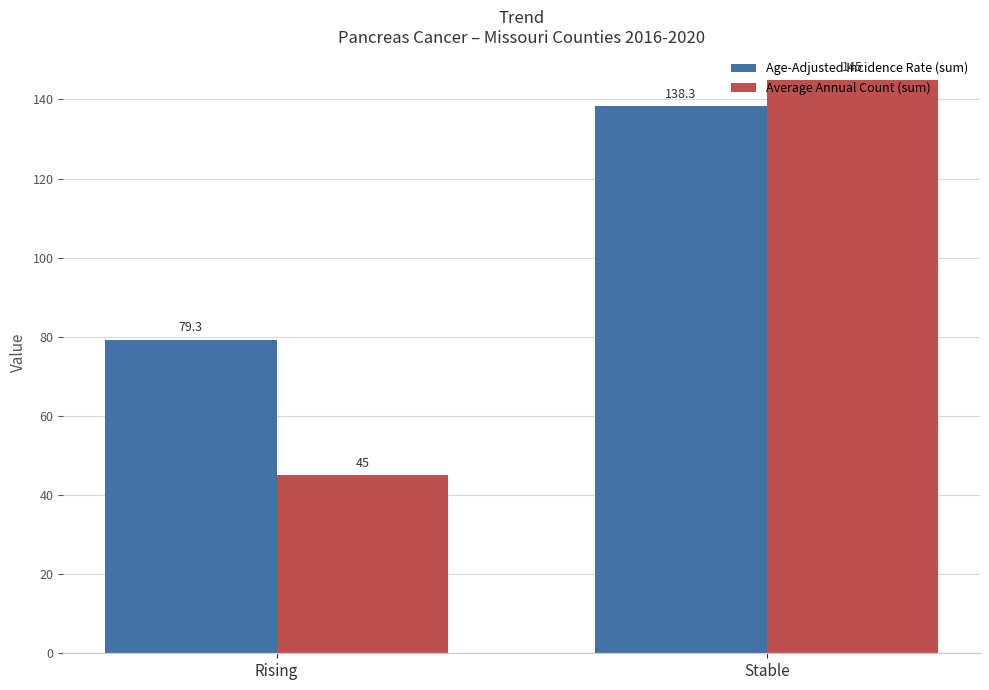

Which series has the widest spread of values?

Average Annual Count (sum)